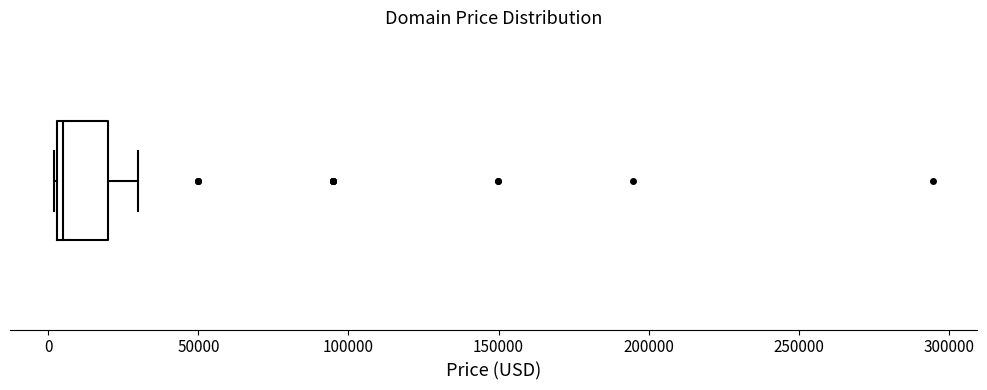

Transcribe this box plot: give where the median line is, the range the box spans, and where the two whiskers end, as read against the x-axis. The values are not printed on the chart, so give them approximately, as read against the axis.

median 5000 (just right of the box's left edge), box 5000 to 20000, whiskers 0 to 30000